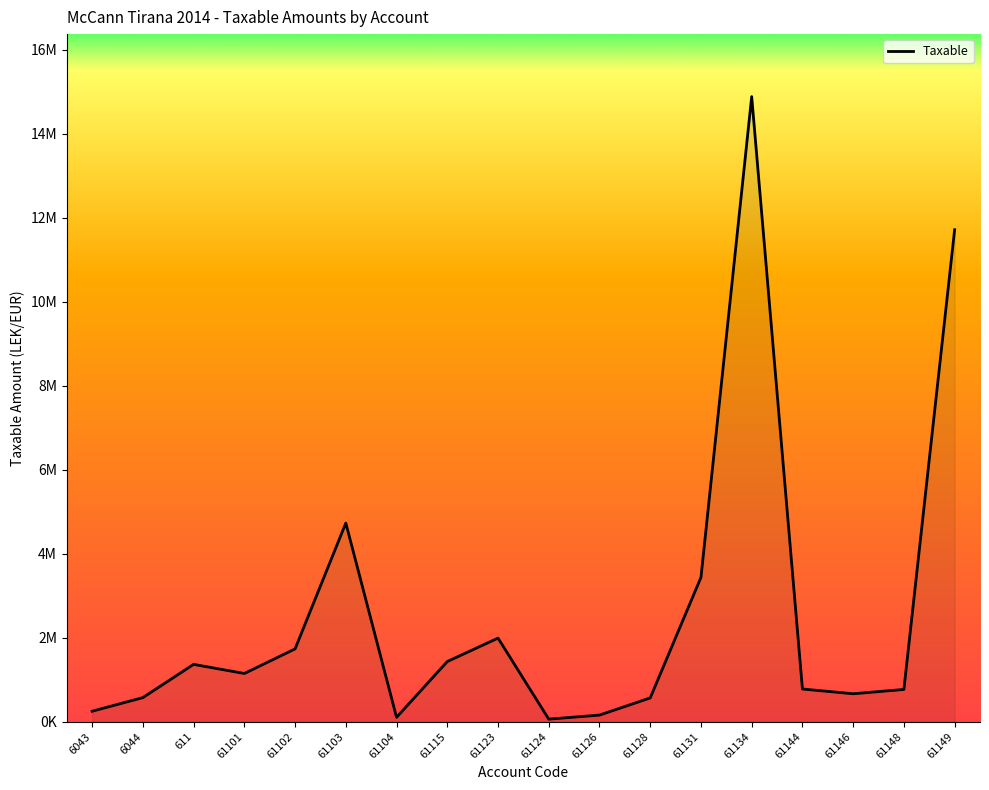

Is this an area chart (filled region under the line)?

Yes